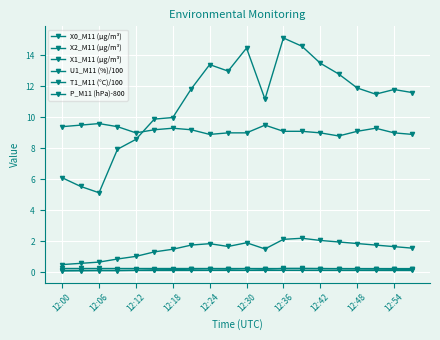

Between which two adjacent categories do U1_M11 (%)/100 and X1_M11 (μg/m³) first intersect?

12:18 and 12:24